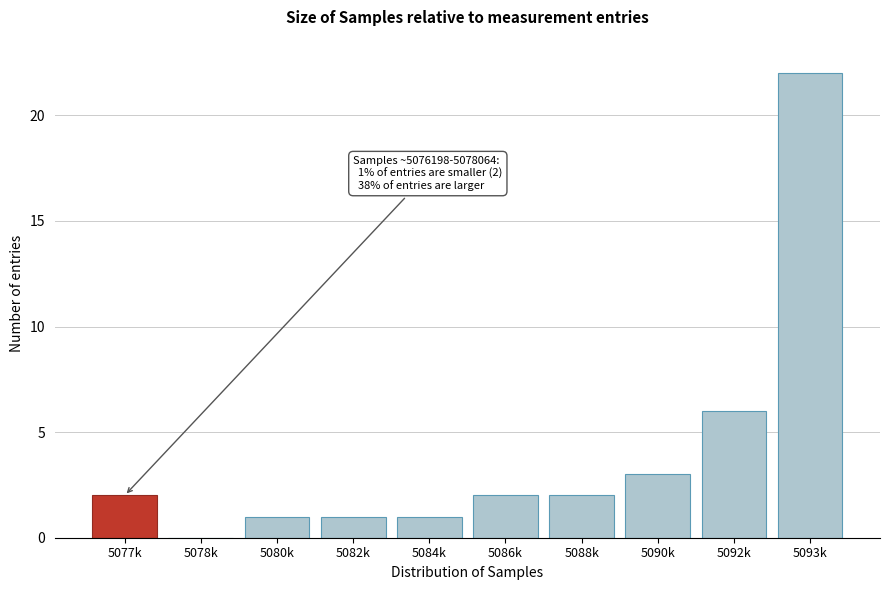

Reading left to right, transcribe all the data shown in this chart.

5077k=2	5078k=0	5080k=1	5082k=1	5084k=1	5086k=2	5088k=2	5090k=3	5092k=6	5093k=22